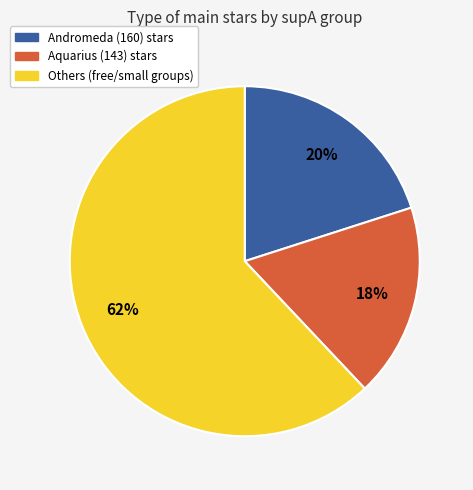

True or false: Aquarius (143) stars accounts for 18% of the total.

True